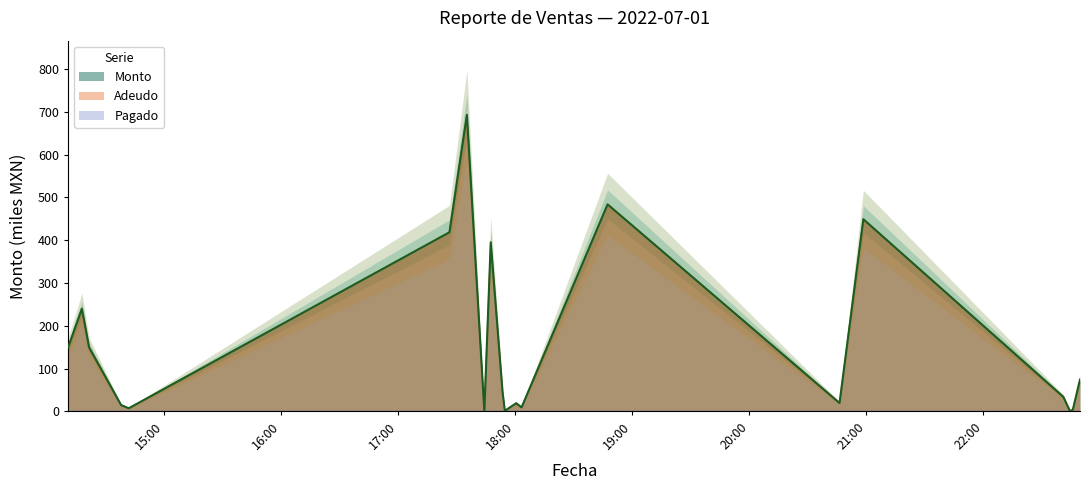

Rank the categories by Adeudo value from lowest to highest.

2022-07-01 17:44:08, 2022-07-01 22:44:20, 2022-07-01 17:54:39, 2022-07-01 22:45:48, 2022-07-01 14:41:50, 2022-07-01 18:03:12, 2022-07-01 14:37:55, 2022-07-01 18:00:28, 2022-07-01 20:46:13, 2022-07-01 22:40:57, 2022-07-01 17:53:30, 2022-07-01 22:49:29, 2022-07-01 14:10:46, 2022-07-01 14:21:31, 2022-07-01 14:17:49, 2022-07-01 17:47:24, 2022-07-01 17:26:15, 2022-07-01 20:58:26, 2022-07-01 18:47:19, 2022-07-01 17:35:11